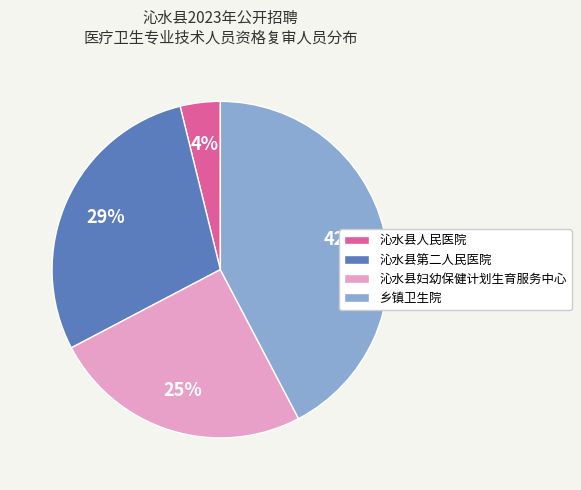

Is there any slice that represents more than half of the pie?

No